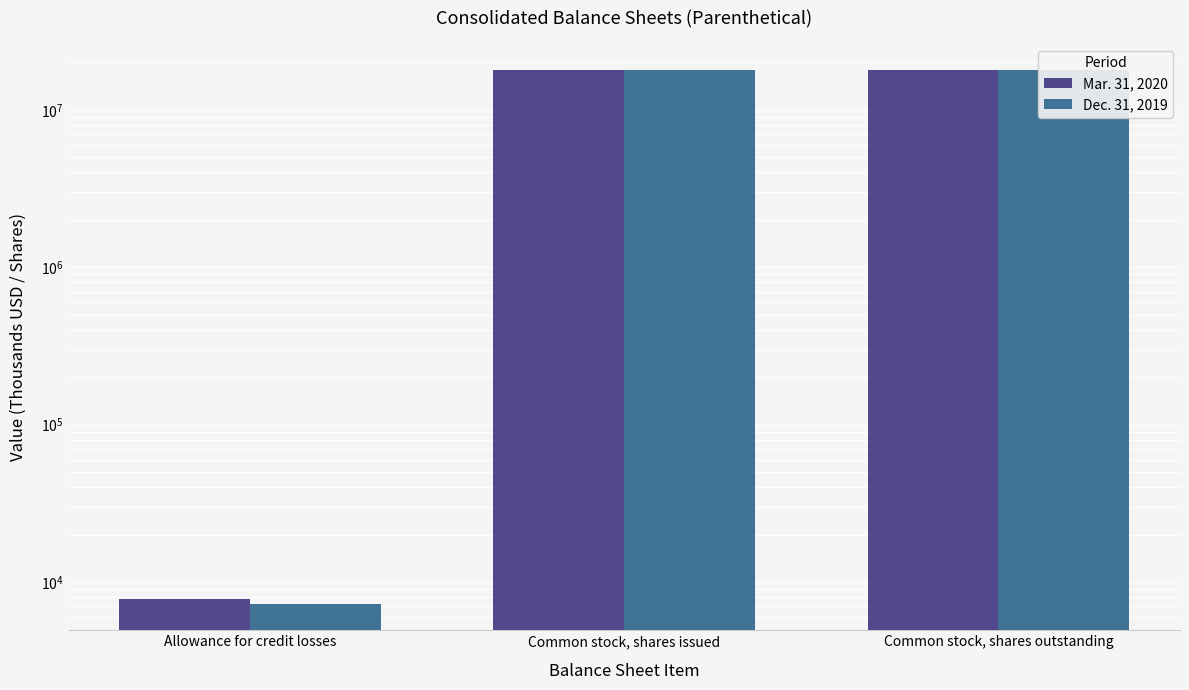

Reading left to right, transcribe all the data shown in this chart.

Mar. 31, 2020: 7819	17807639	17807639
Dec. 31, 2019: 7304	17790181	17790181